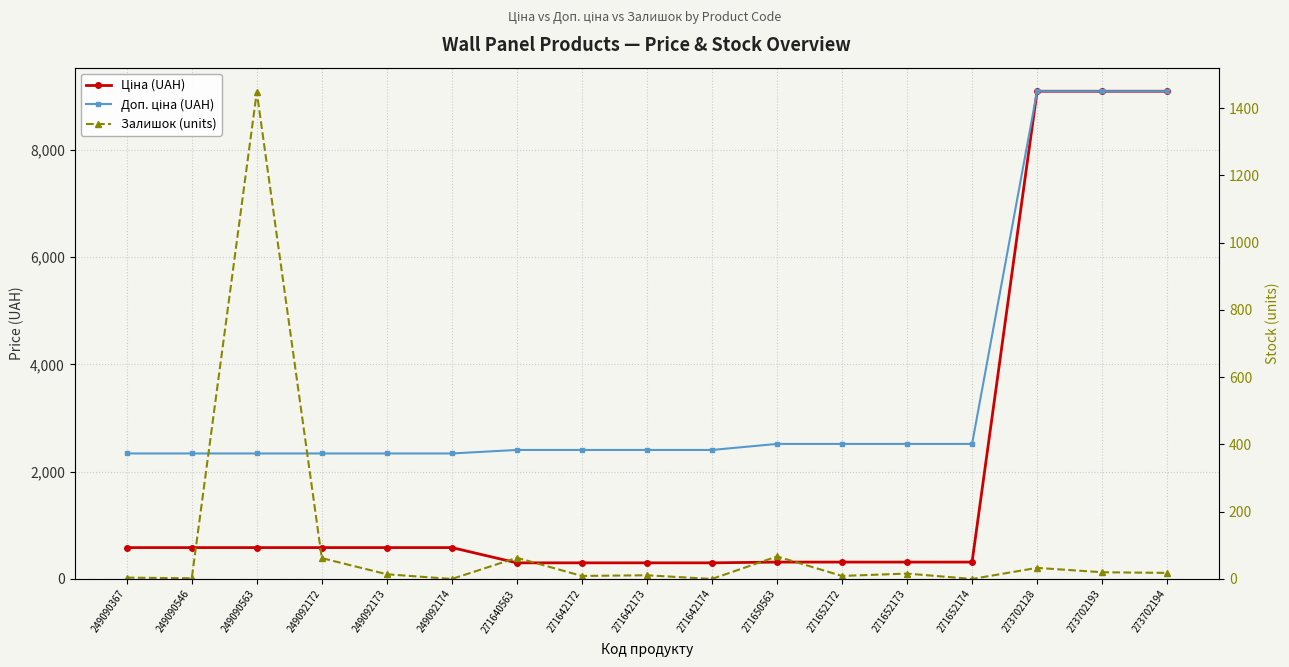

Where do Залишок (units) and Ціна (UAH) first cross each other?

249090546 and 249090563